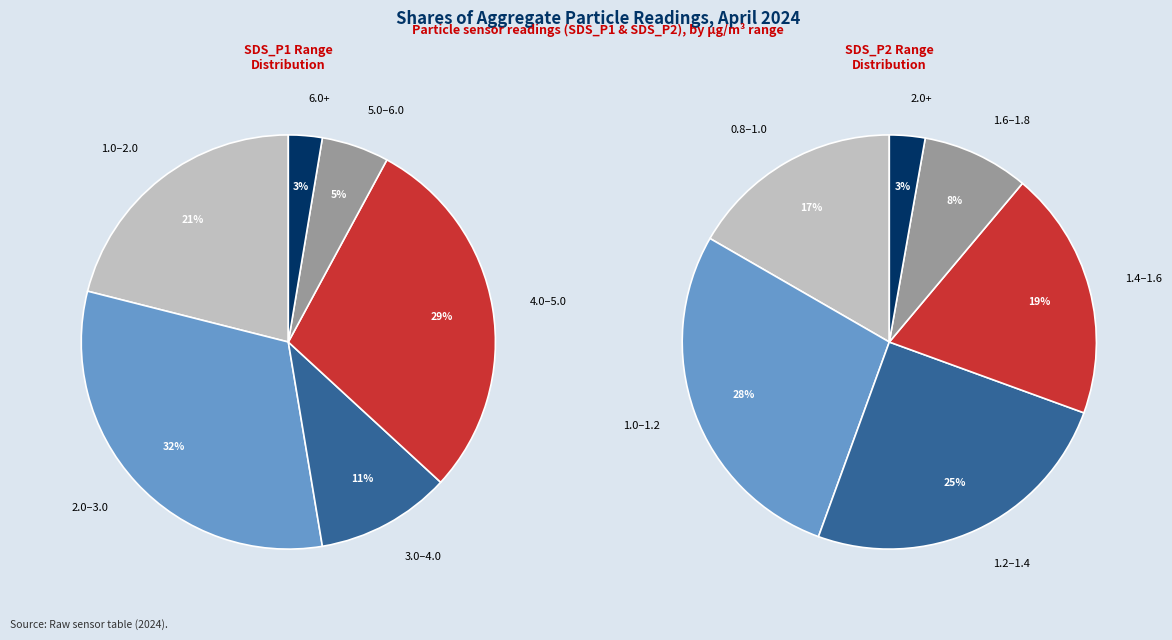

Is there a majority slice in this chart?

No